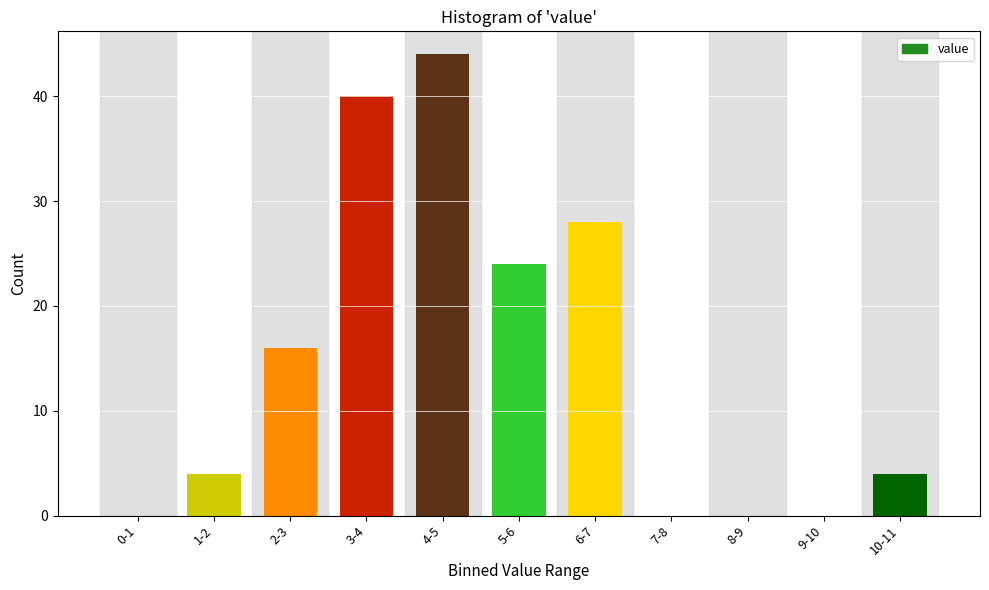

Reading right to left, transcribe all the data shown in this chart.

10-11=4	9-10=0	8-9=0	7-8=0	6-7=28	5-6=24	4-5=44	3-4=40	2-3=16	1-2=4	0-1=0